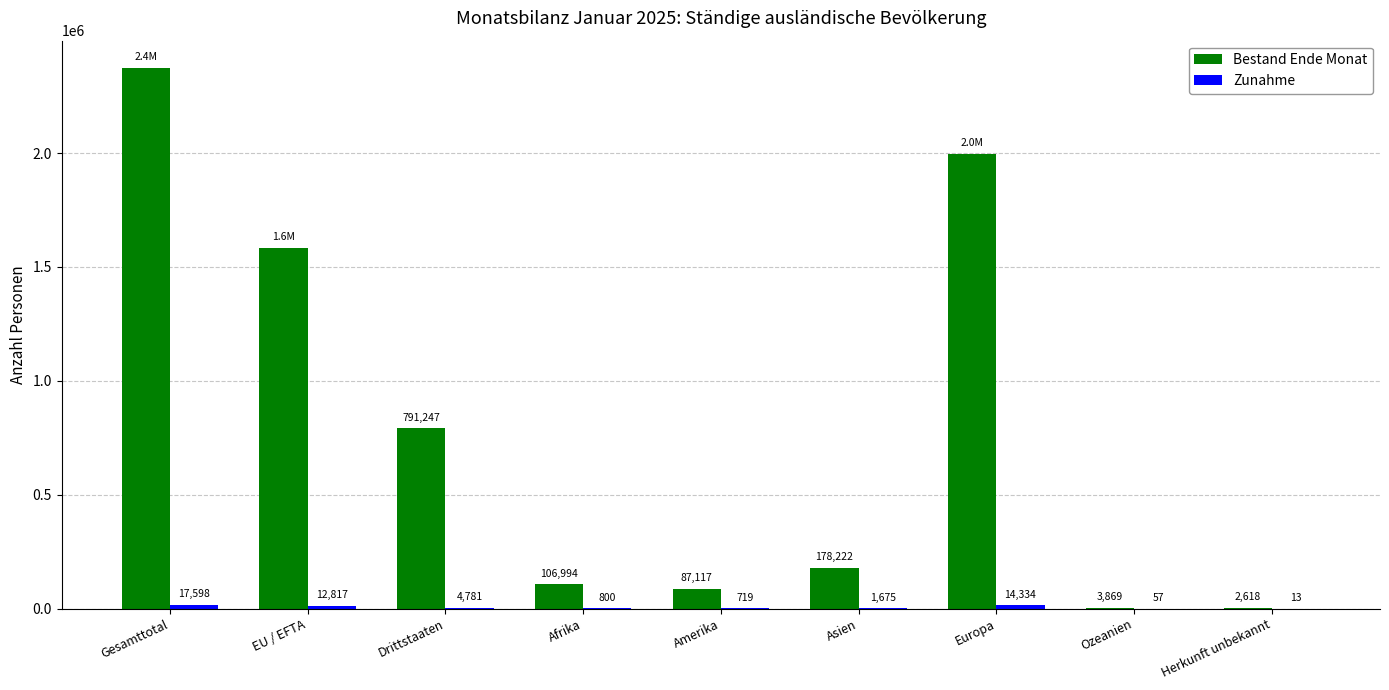

The value of Bestand Ende Monat at EU / EFTA is 2573141. True or false?

False